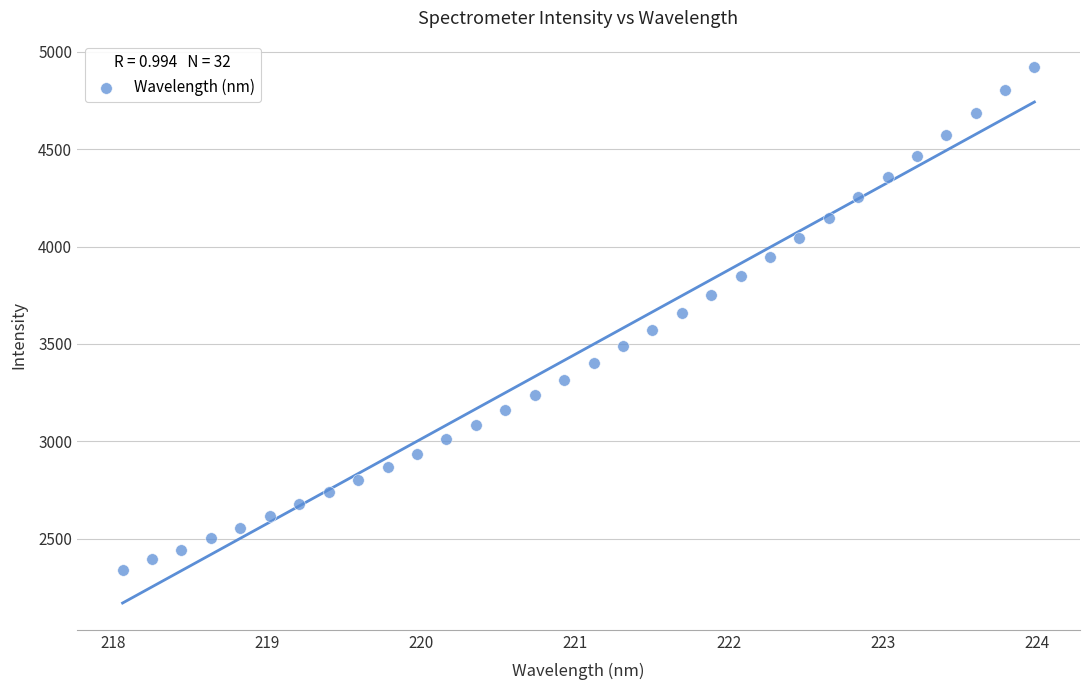

What is the range of X values (max minus min)?

5.9